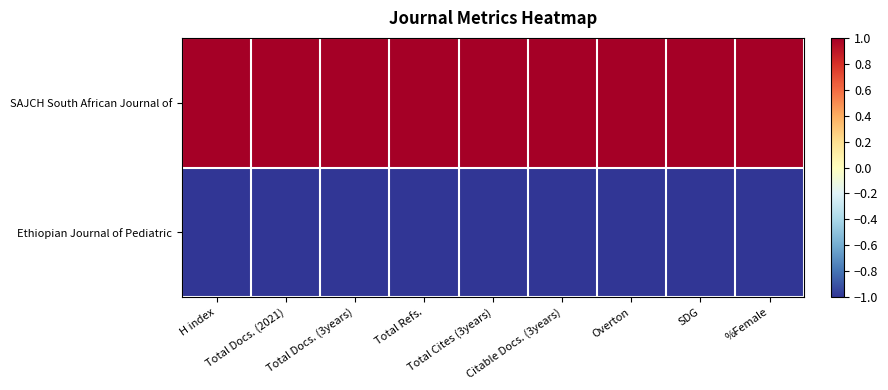

Rank the series at Total Cites (3years) from lowest to highest value.

Ethiopian Journal of Pediatric, SAJCH South African Journal of